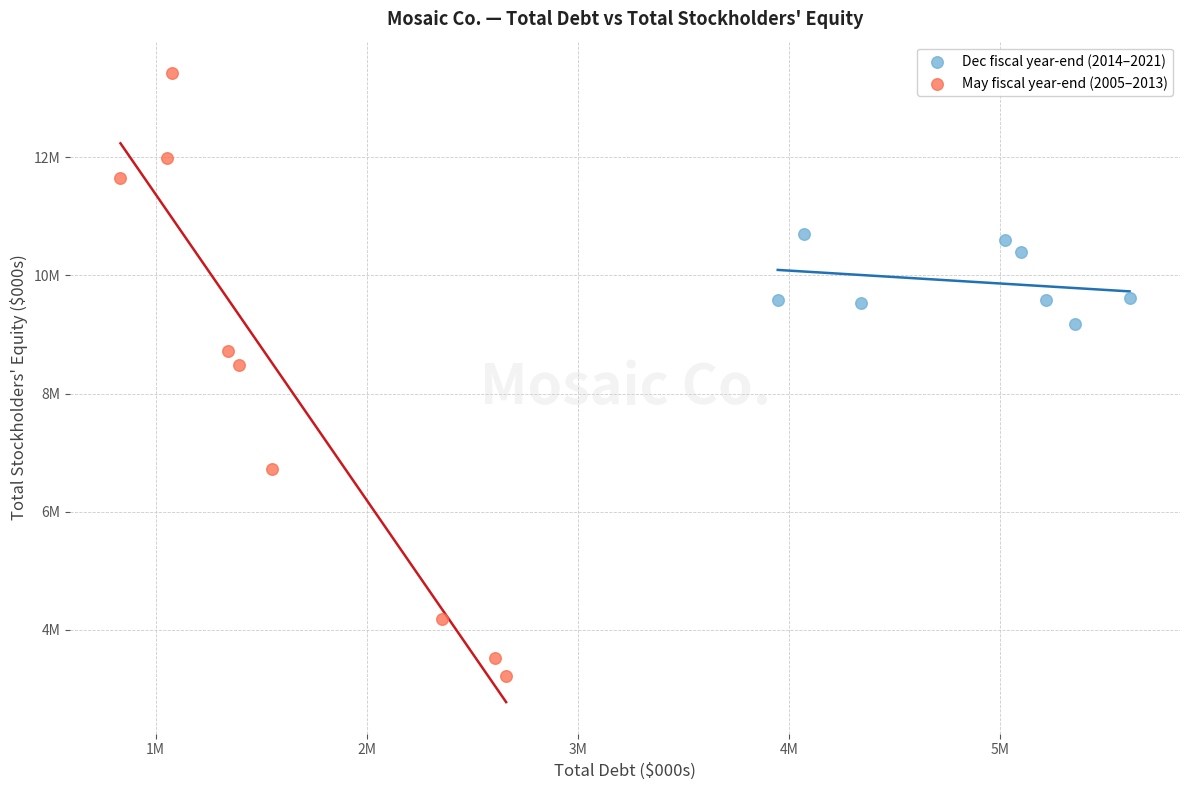

Which series reaches the maximum Y coordinate?

May fiscal year-end (2005–2013)